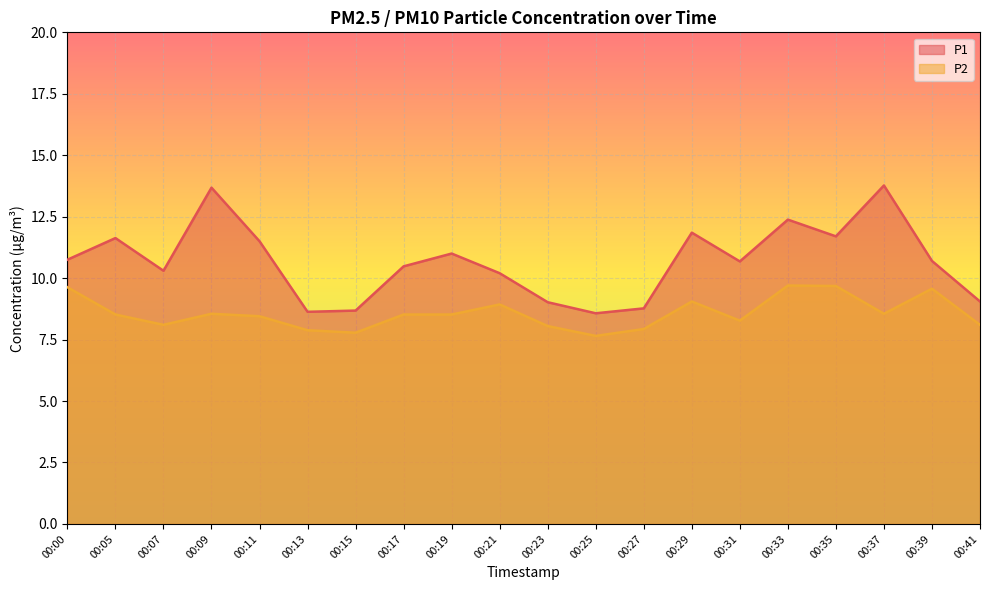

At which category is the sum across all series the highest?

00:37